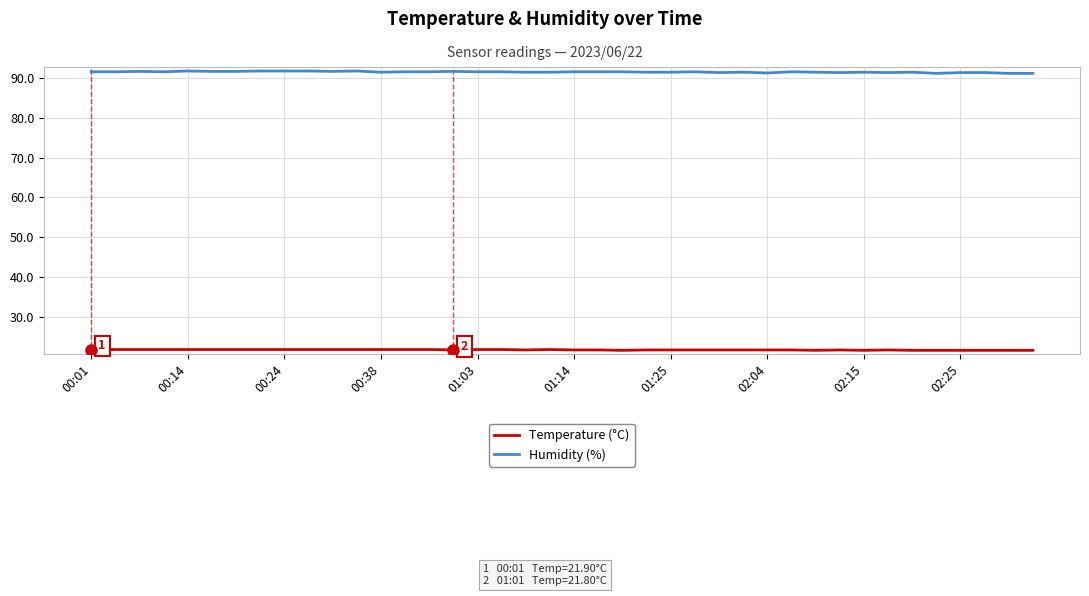

Count the Temperature (°C) values in the range 21 to 22.

40